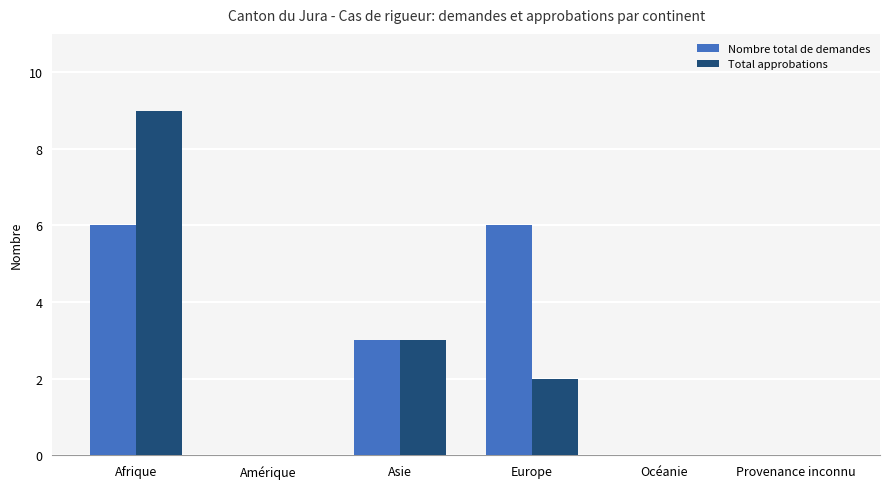

The Nombre total de demandes series shows 0 at Provenance inconnu. True or false?

True